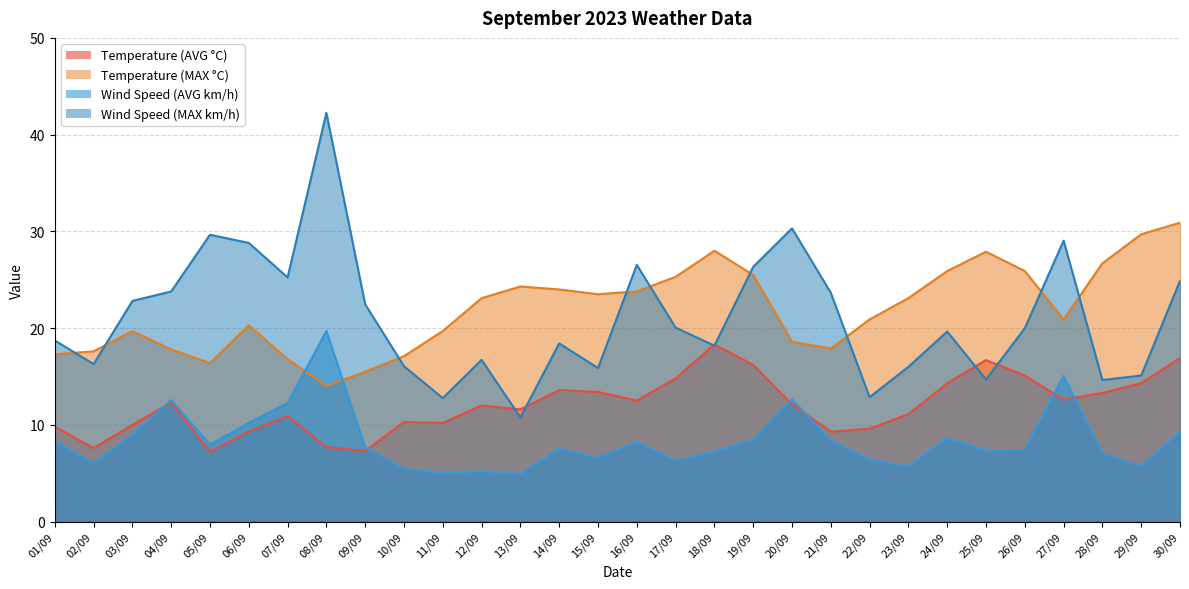

What position from the right is 03/09?

28